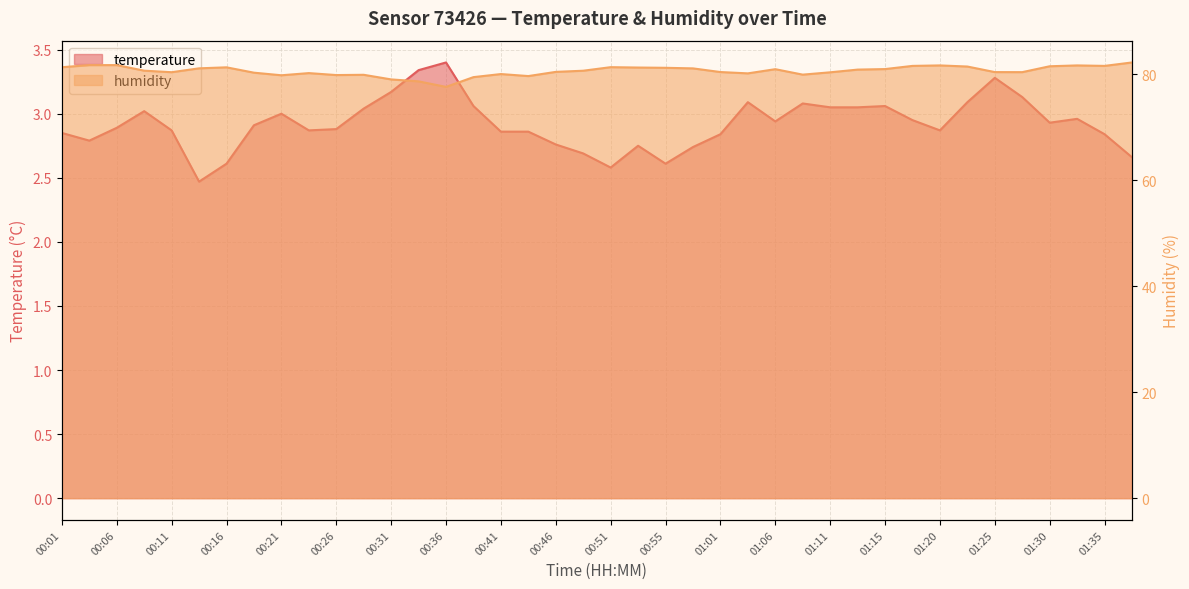

The value of temperature at 00:31 is 5.0. True or false?

False